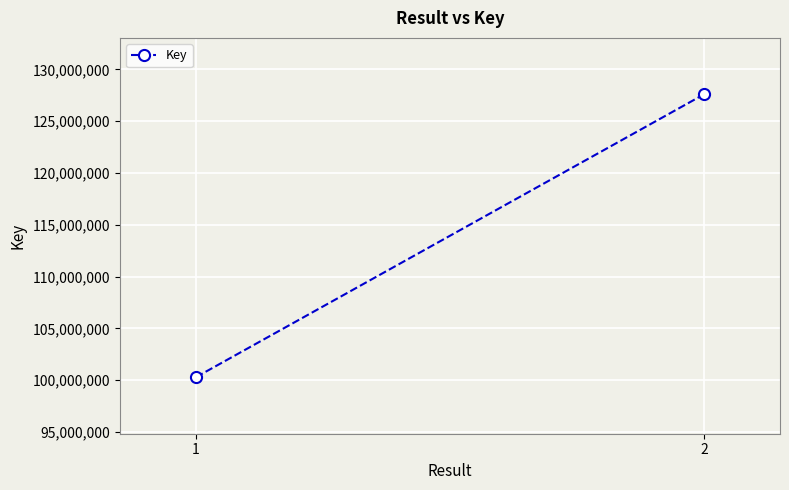

Which label corresponds to the largest value in the chart?

2